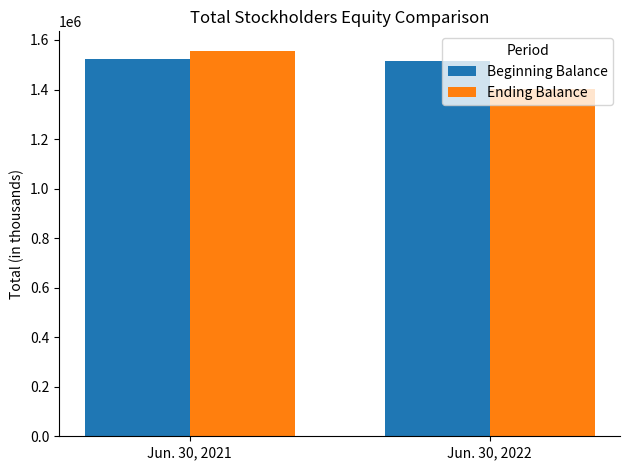

What is the difference between the highest and lowest values at Jun. 30, 2021?

34115